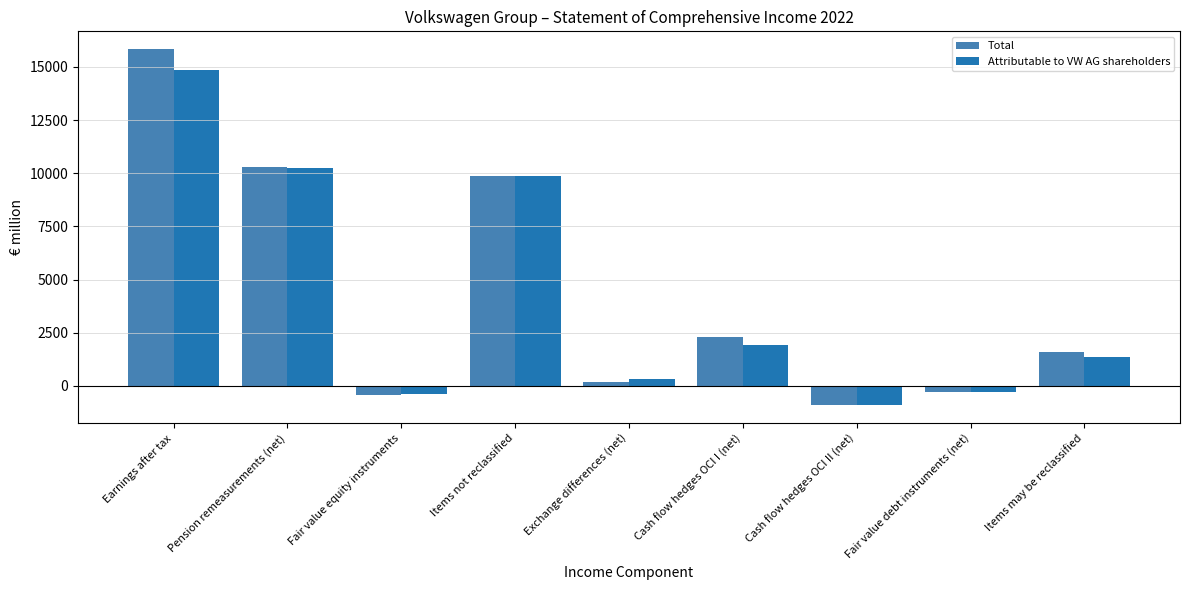

Which series has the widest spread of values?

Total